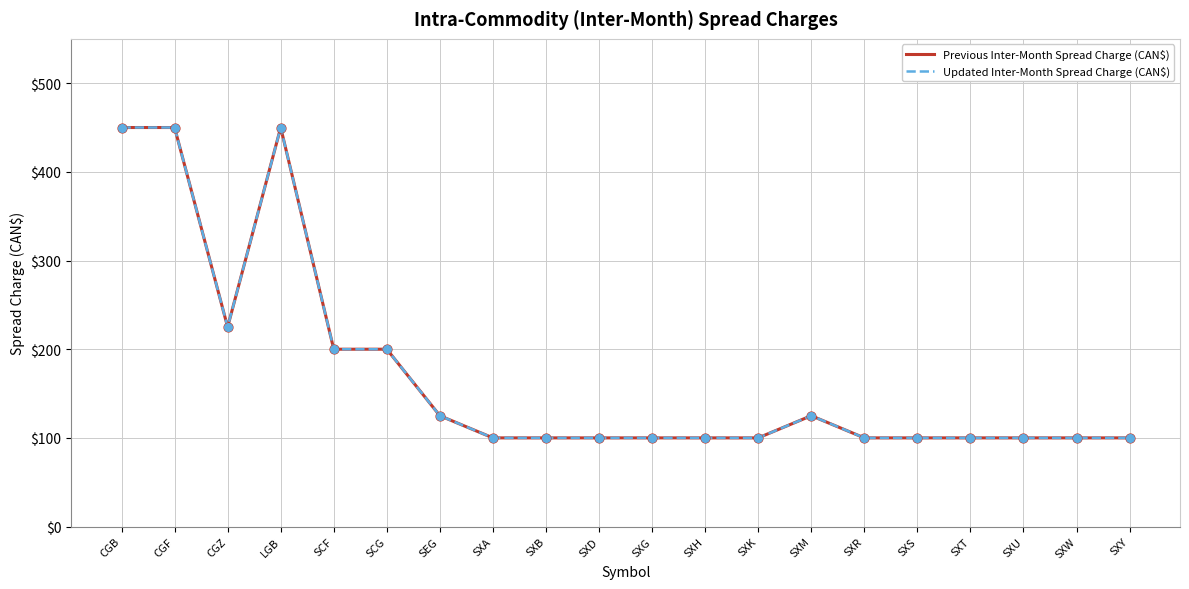

Is this an area chart (filled region under the line)?

No